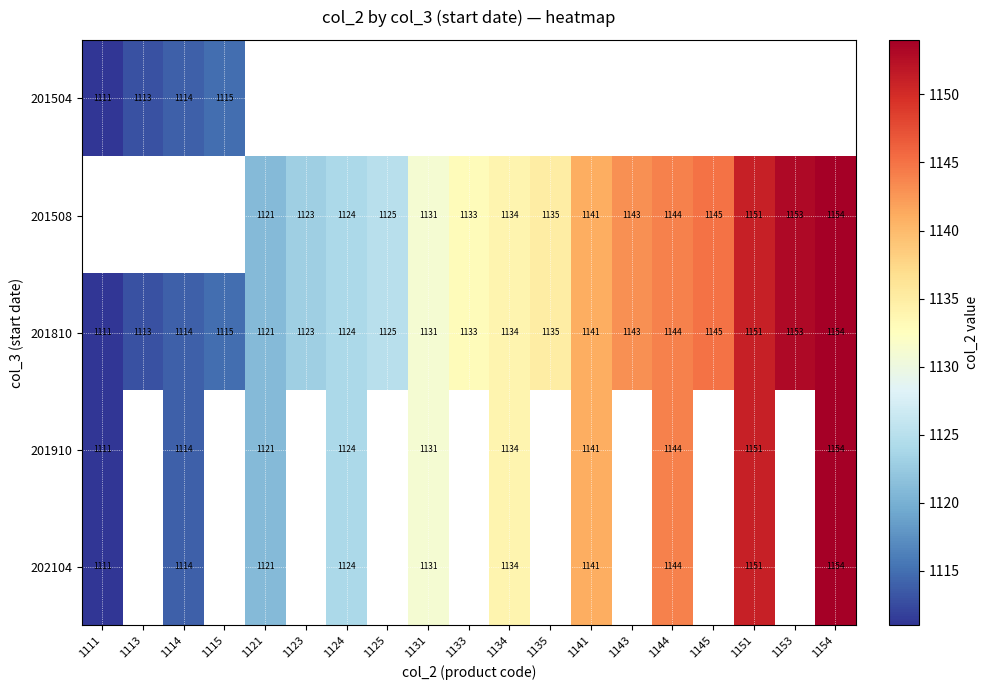

The value of 201508 at 1135 is 1505. True or false?

False